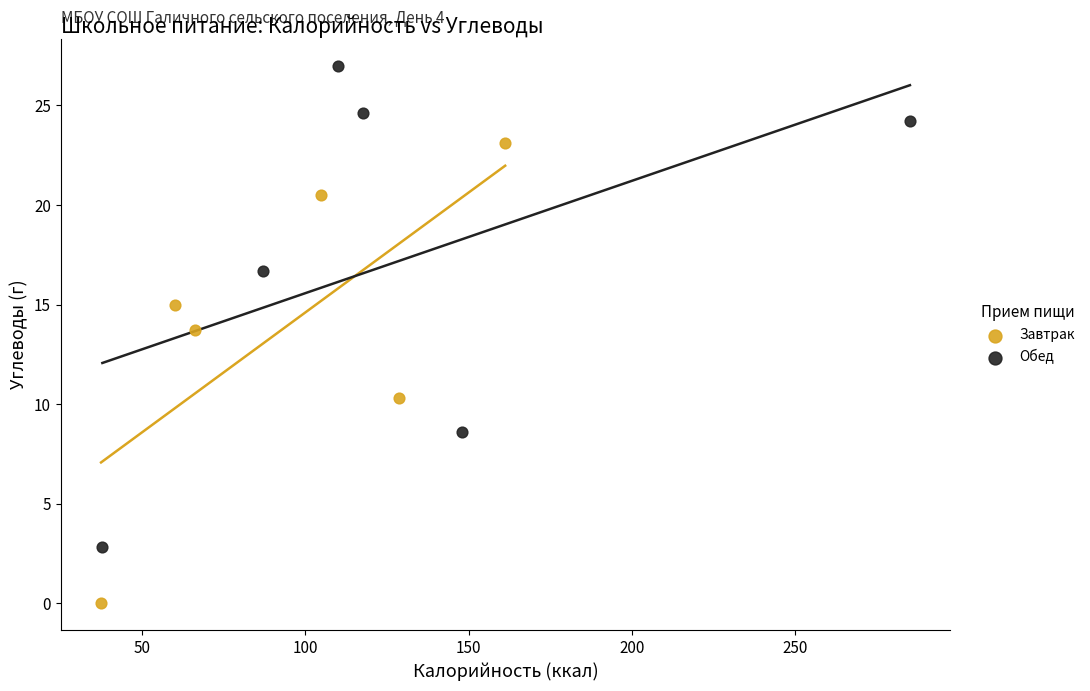

Which series reaches the maximum Y coordinate?

Обед